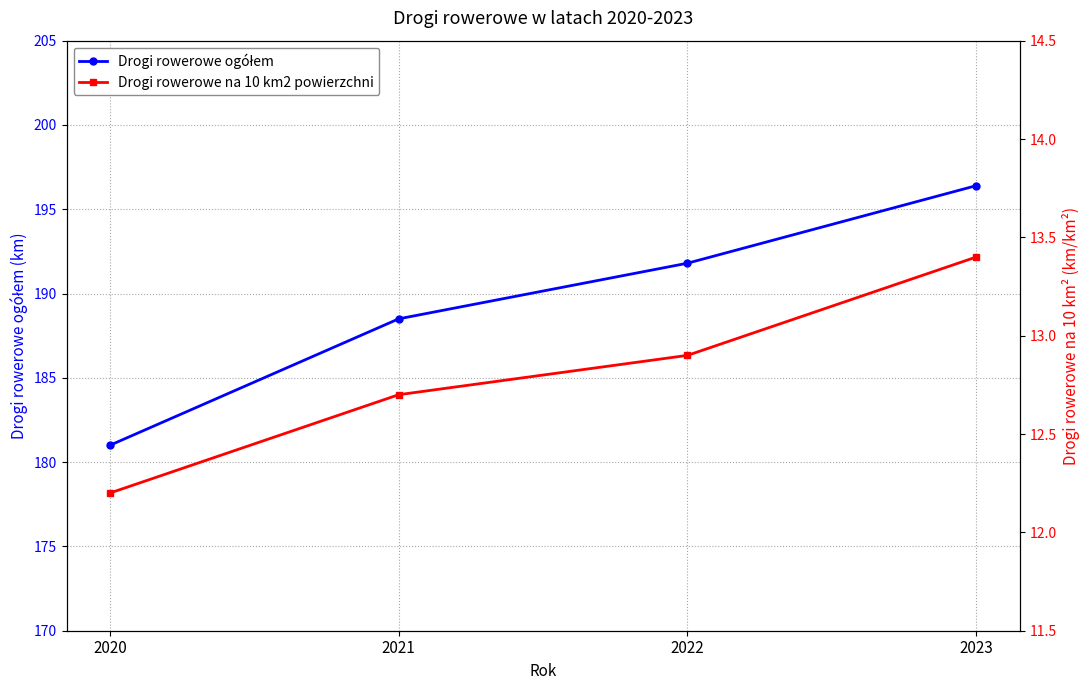

What is the greatest value displayed?

196.4